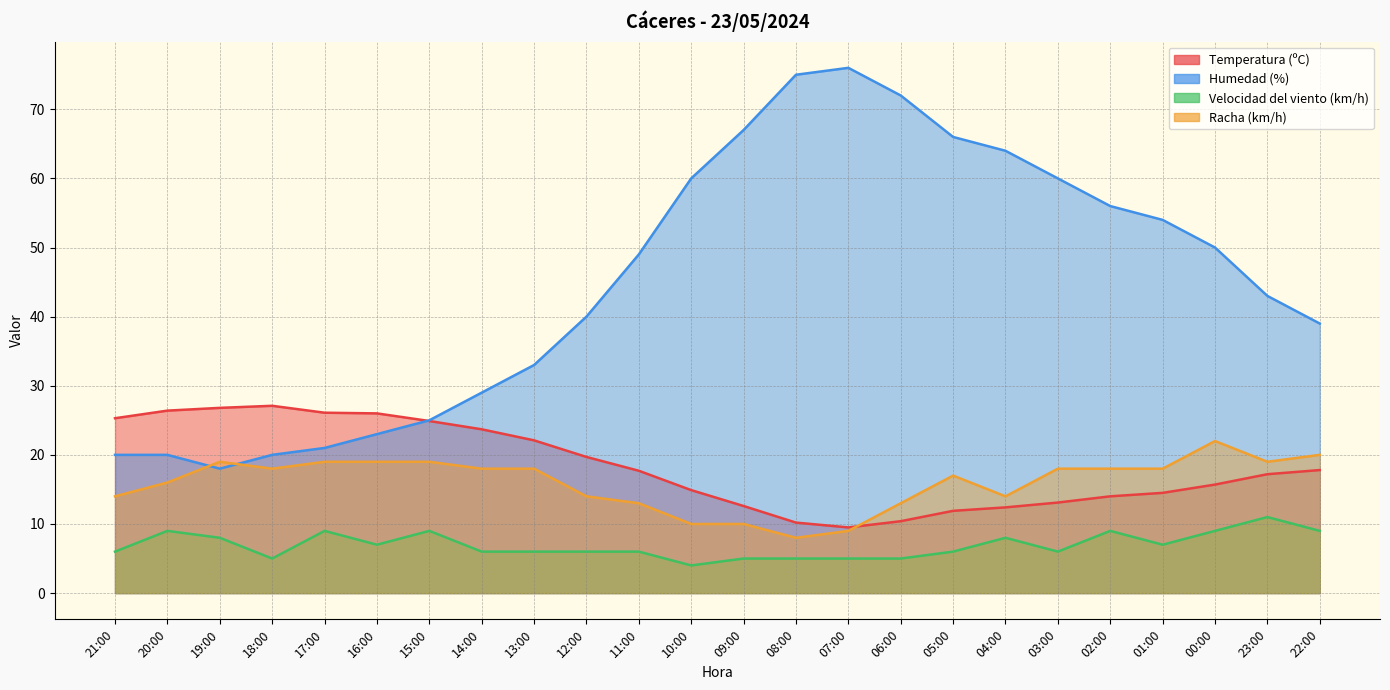

Reading left to right, transcribe all the data shown in this chart.

Temperatura (ºC): 25.3	26.4	26.8	27.1	26.1	26.0	24.9	23.7	22.1	19.7	17.7	14.9	12.6	10.2	9.5	10.4	11.9	12.4	13.1	14.0	14.5	15.7	17.2	17.8
Humedad (%): 20.0	20.0	18.0	20.0	21.0	23.0	25.0	29.0	33.0	40.0	49.0	60.0	67.0	75.0	76.0	72.0	66.0	64.0	60.0	56.0	54.0	50.0	43.0	39.0
Velocidad del viento (km/h): 6.0	9.0	8.0	5.0	9.0	7.0	9.0	6.0	6.0	6.0	6.0	4.0	5.0	5.0	5.0	5.0	6.0	8.0	6.0	9.0	7.0	9.0	11.0	9.0
Racha (km/h): 14.0	16.0	19.0	18.0	19.0	19.0	19.0	18.0	18.0	14.0	13.0	10.0	10.0	8.0	9.0	13.0	17.0	14.0	18.0	18.0	18.0	22.0	19.0	20.0